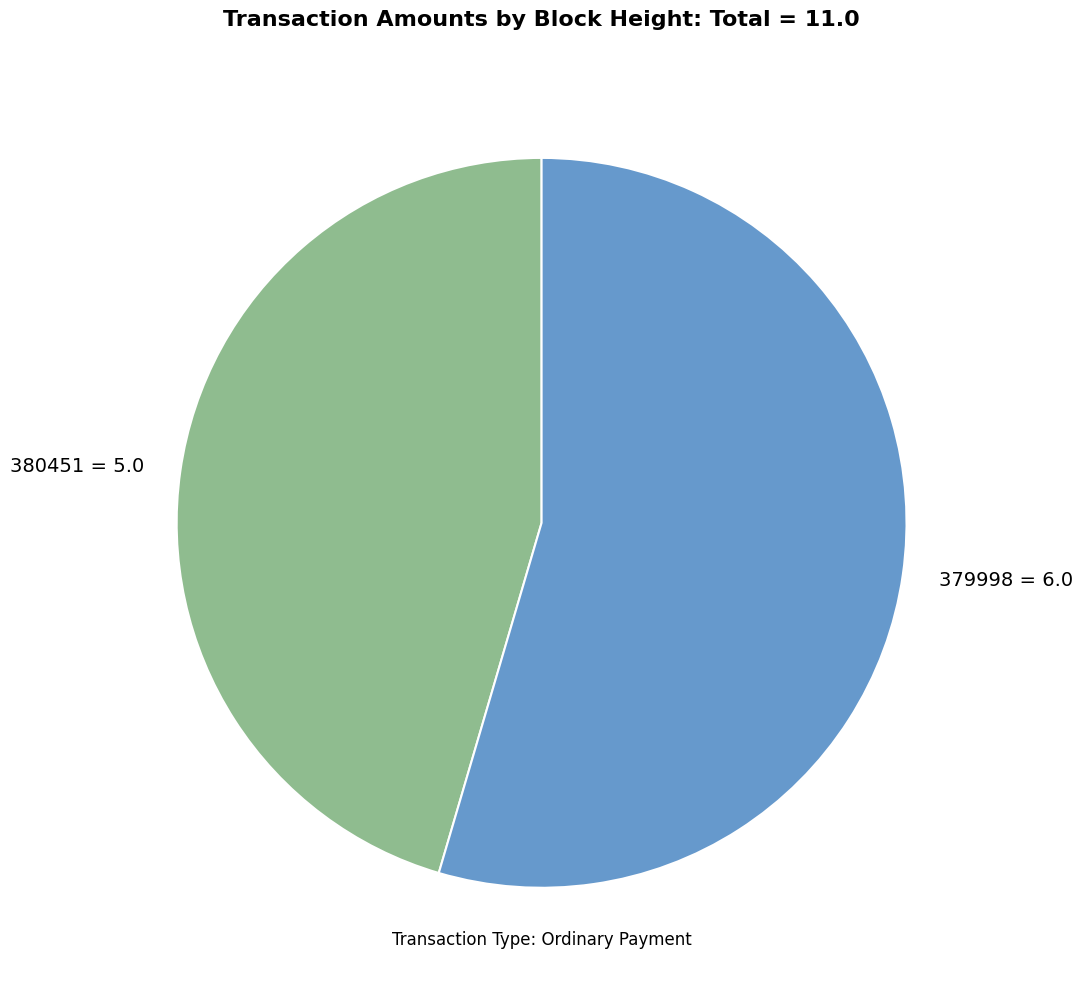

Rank the categories by value from highest to lowest.

379998, 380451